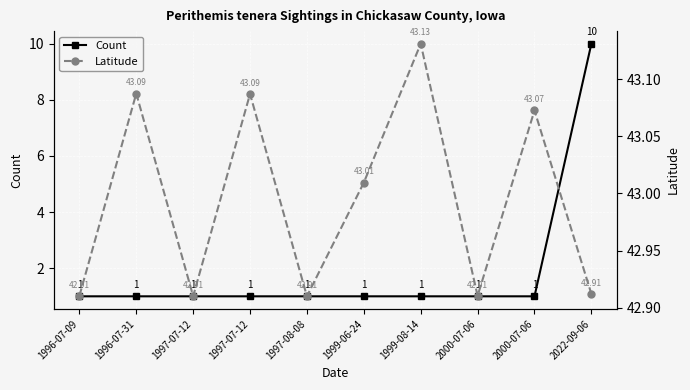

Which label corresponds to the smallest value in the chart?

1996-07-09